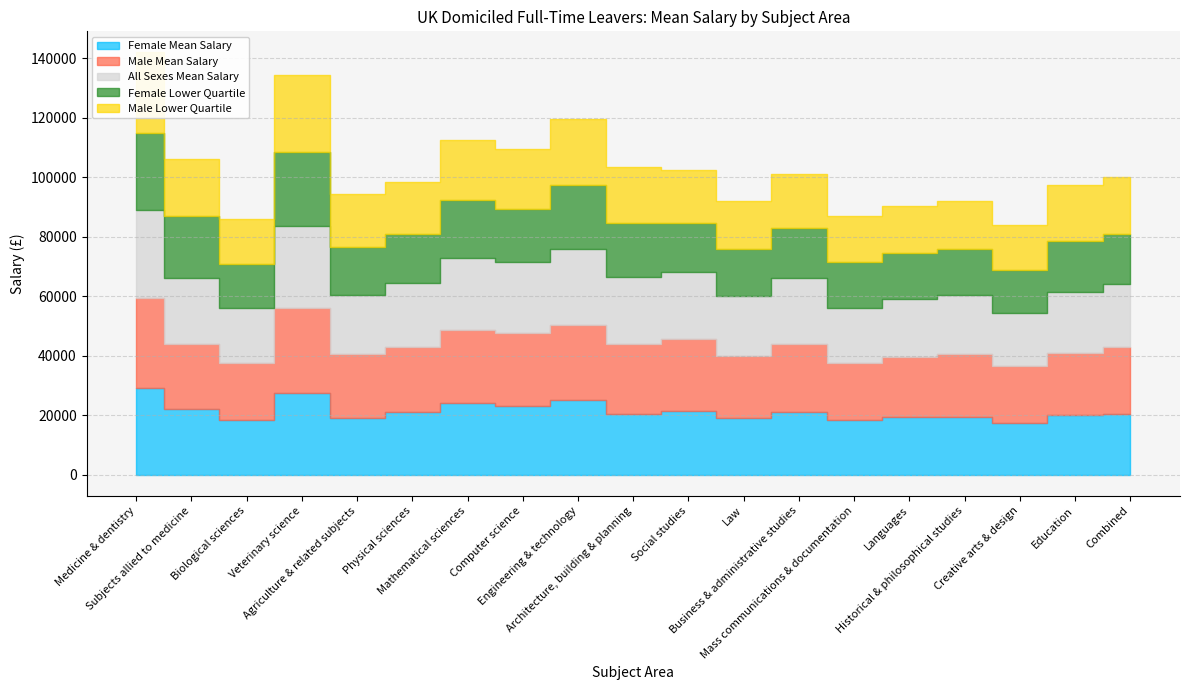

Rank the categories by Male Mean Salary value from lowest to highest.

Biological sciences, Mass communications & documentation, Creative arts & design, Languages, Law, Historical & philosophical studies, Education, Agriculture & related subjects, Subjects allied to medicine, Physical sciences, Combined, Business & administrative studies, Architecture, building & planning, Social studies, Mathematical sciences, Computer science, Engineering & technology, Veterinary science, Medicine & dentistry